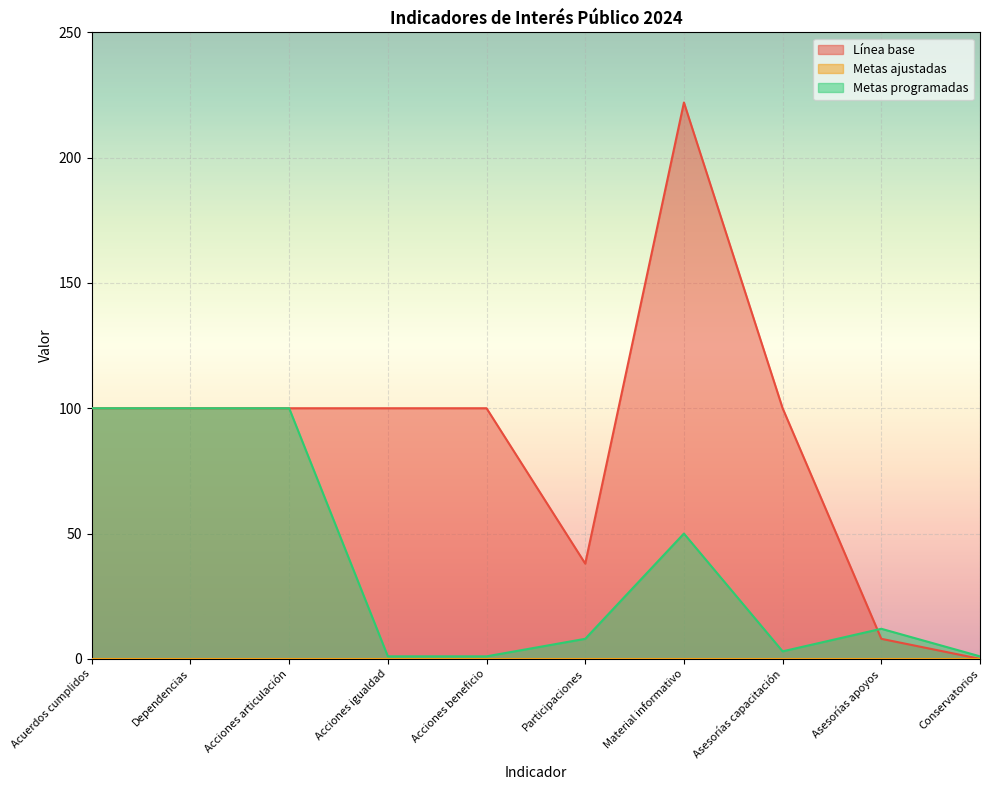

Which series has the largest total across all categories?

Línea base